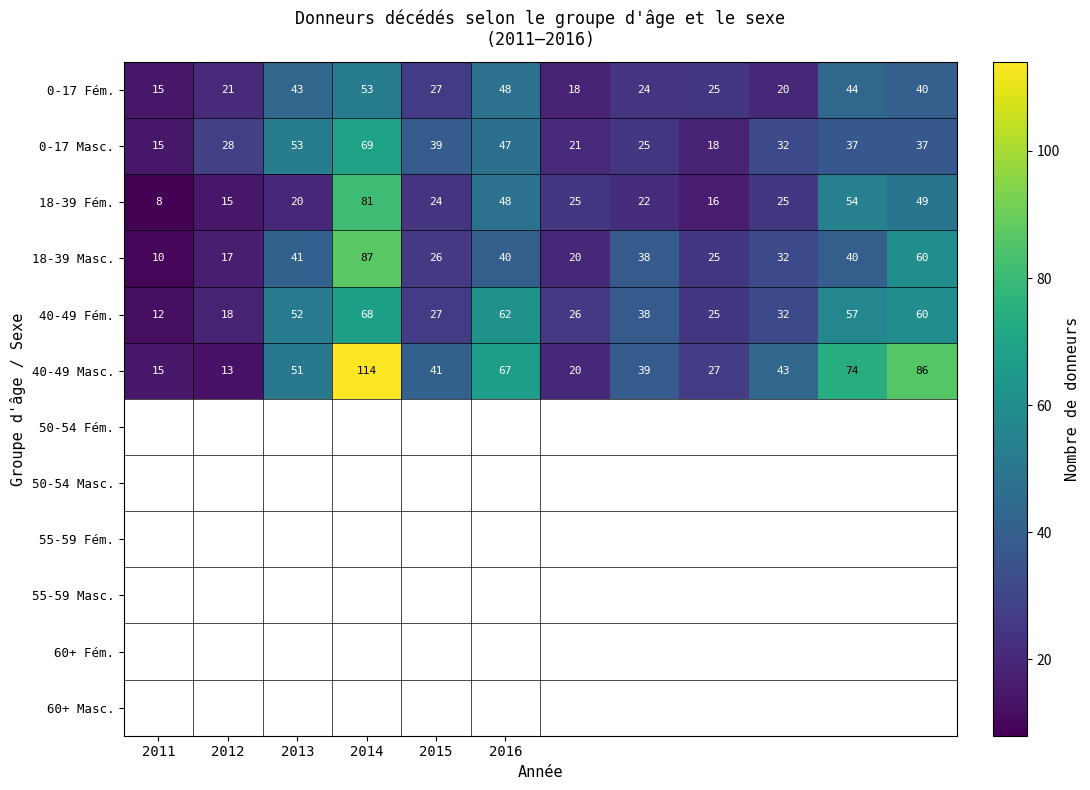

Which series has the largest range (max minus min)?

40-49 Masc.